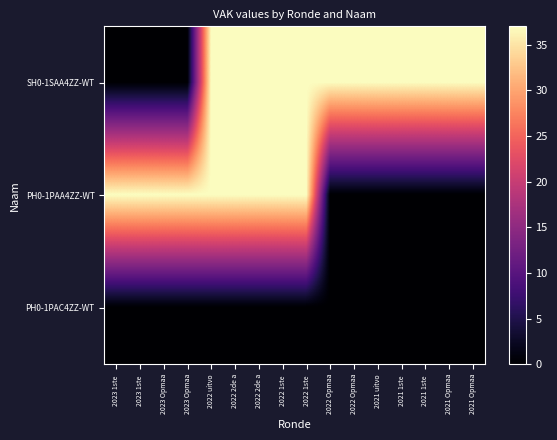

What is the maximum value shown in the chart?

37